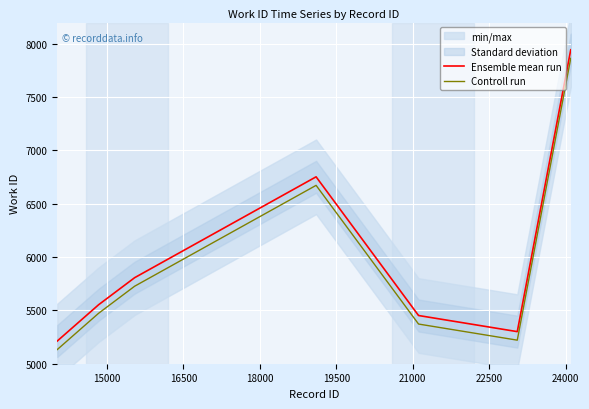

What is the maximum value for Ensemble mean run?

7946